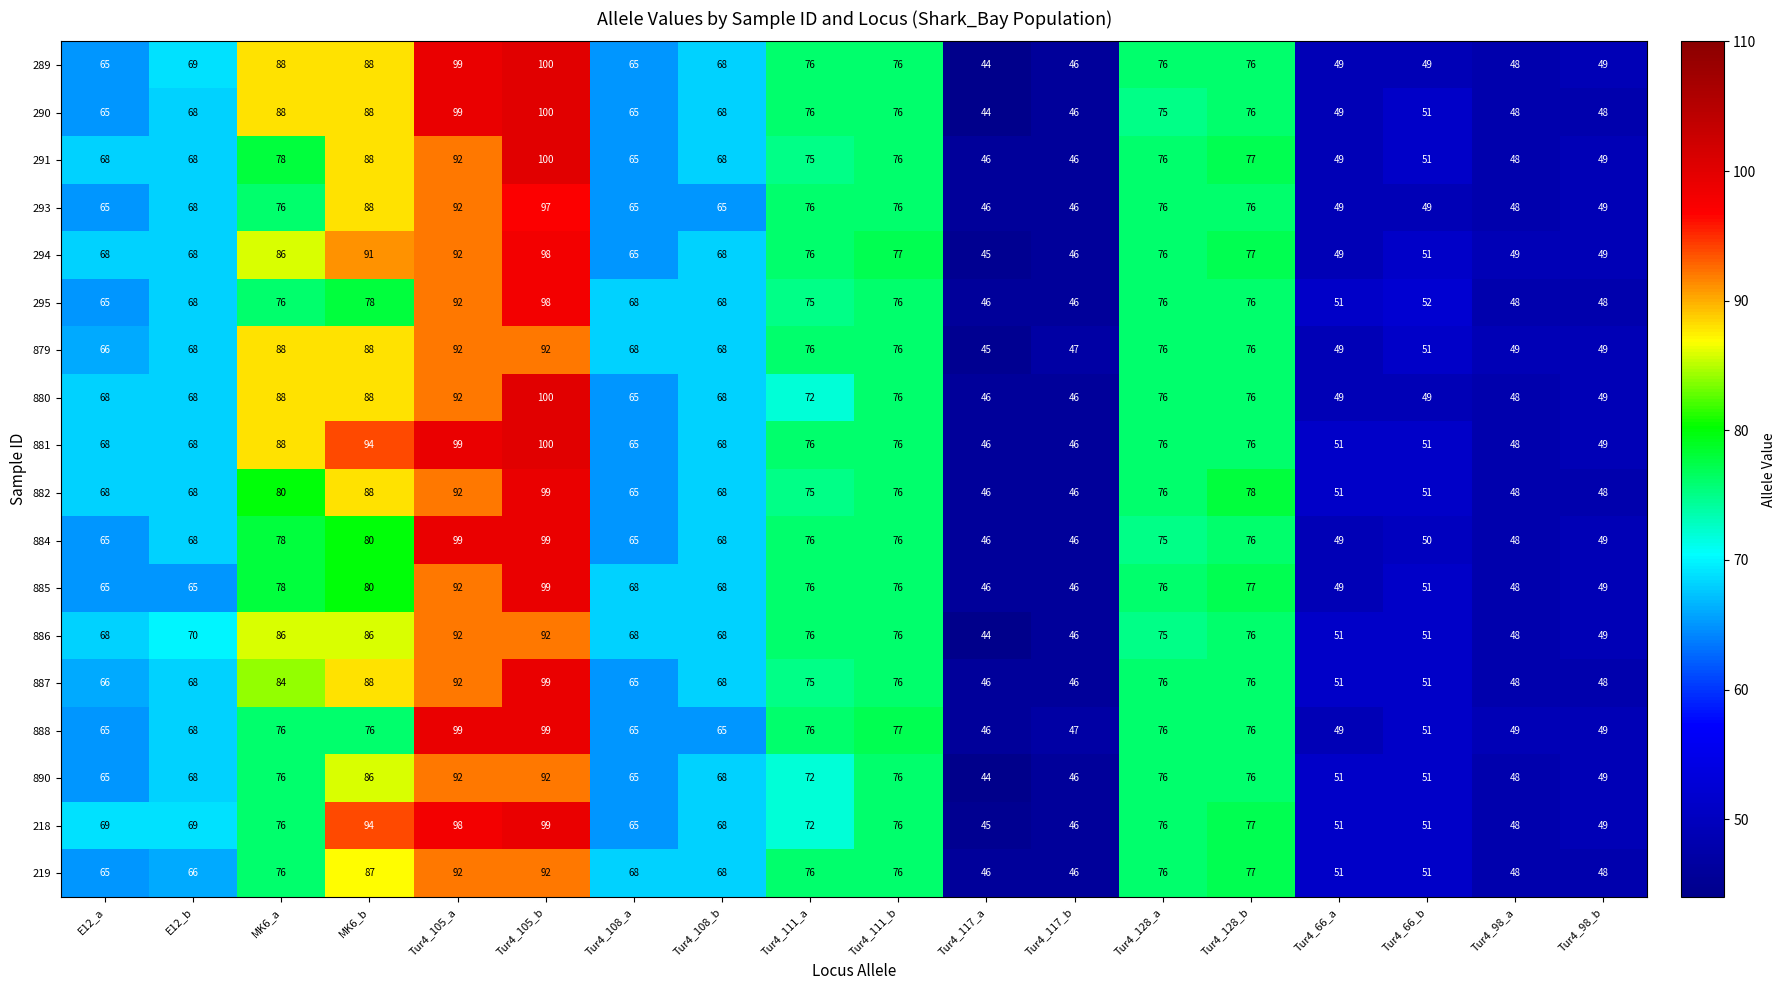

Where is 295 nearest to the value 72?

Tur4_111_a